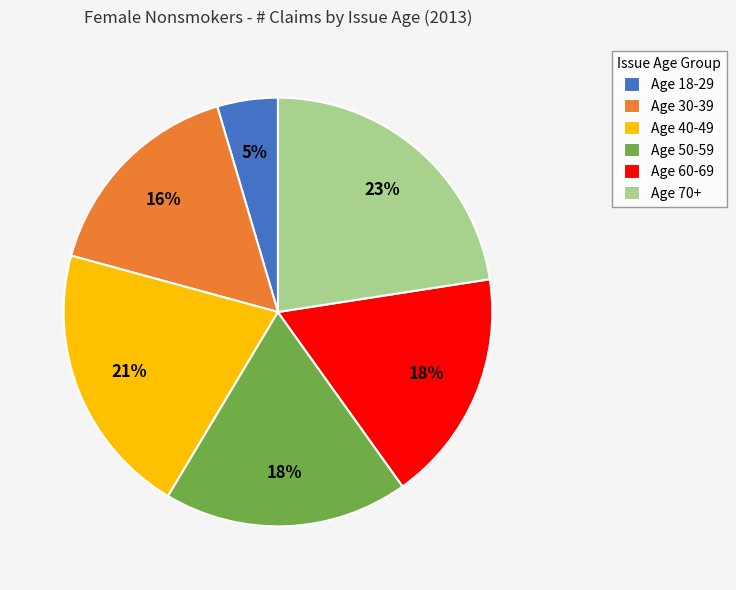

To the nearest percent, what percentage of the pie is Age 50-59?

18%